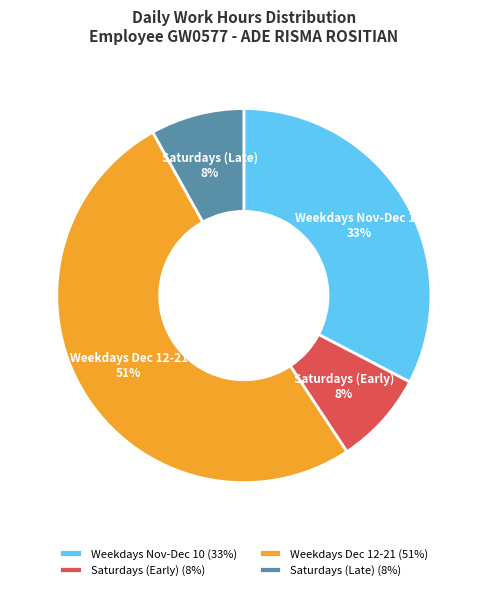

To the nearest percent, what percentage of the pie is Saturdays (Early)?

8%